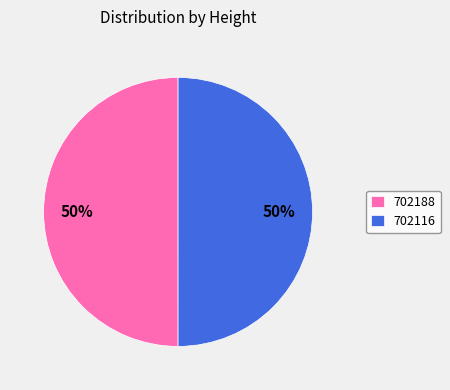

What is the ratio of the value at 702188 to the value at 702116?

1.0